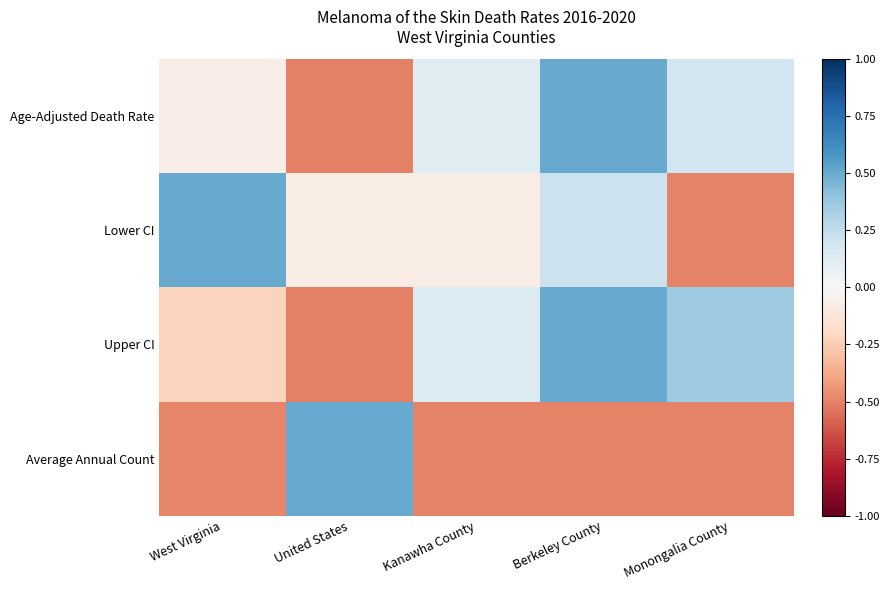

What is the total value across all series at Monongalia County?

-0.5